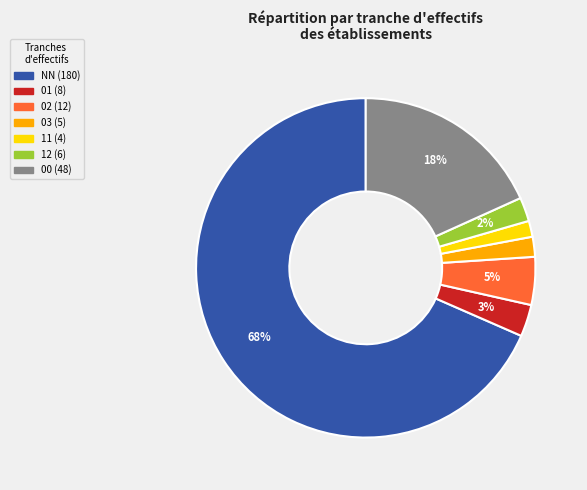

Combined, do 00 and 01 account for over 50%?

No